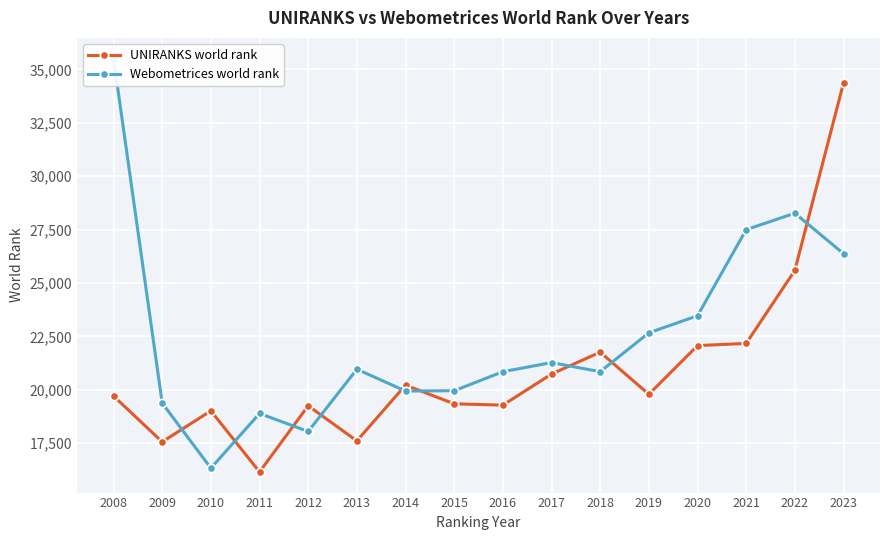

Which category has the highest value in the Webometrices world rank series?

2008